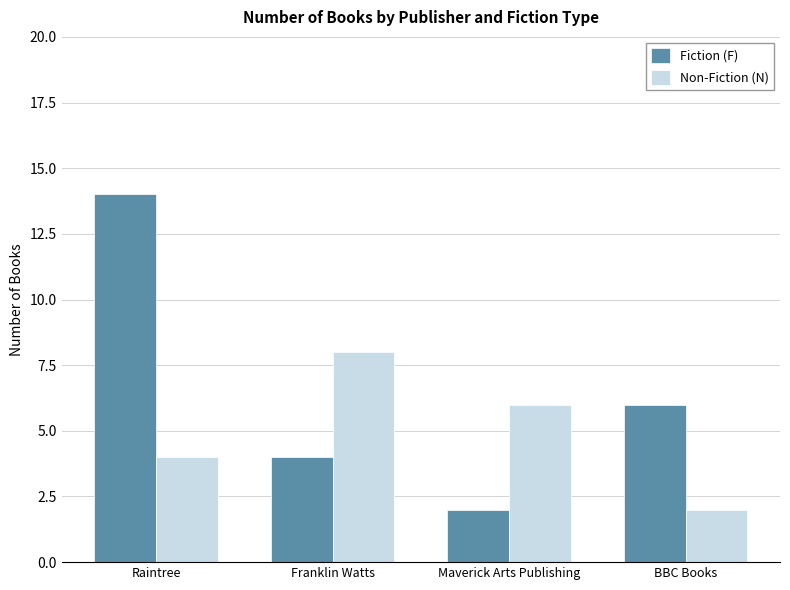

What is the greatest value displayed?

14